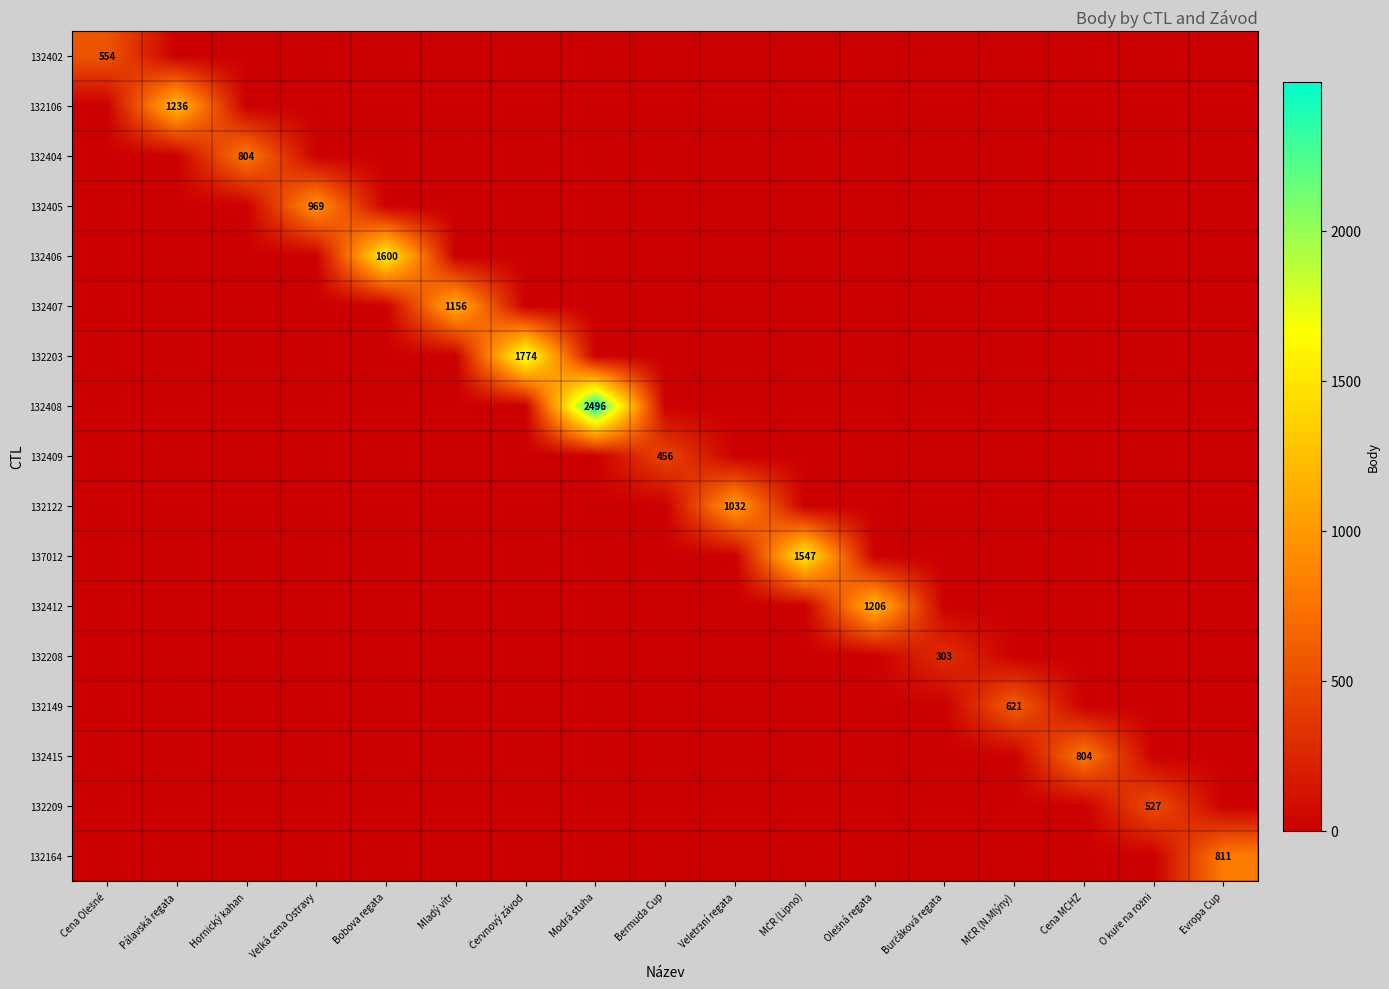

True or false: 132407 has a value of 1156 at Mladý vítr.

True